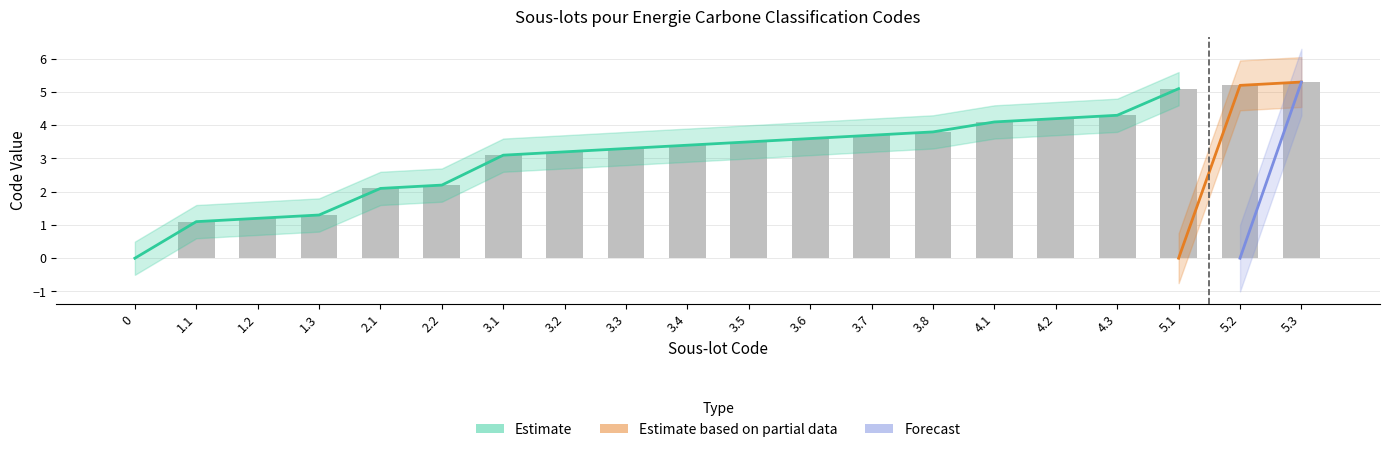

Is the value of Forecast at 5.1 greater than the value of Estimate at 4.2?

No